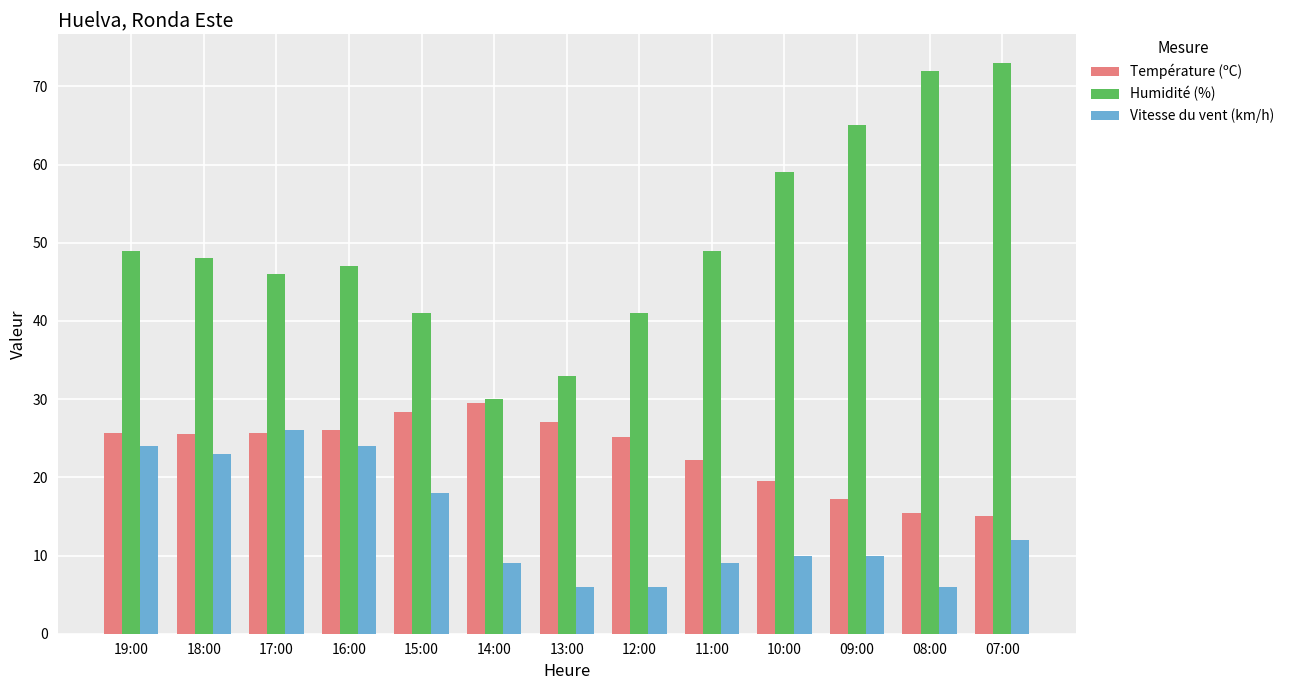

Which series changed the most between 19:00 and 15:00?

Humidité (%)